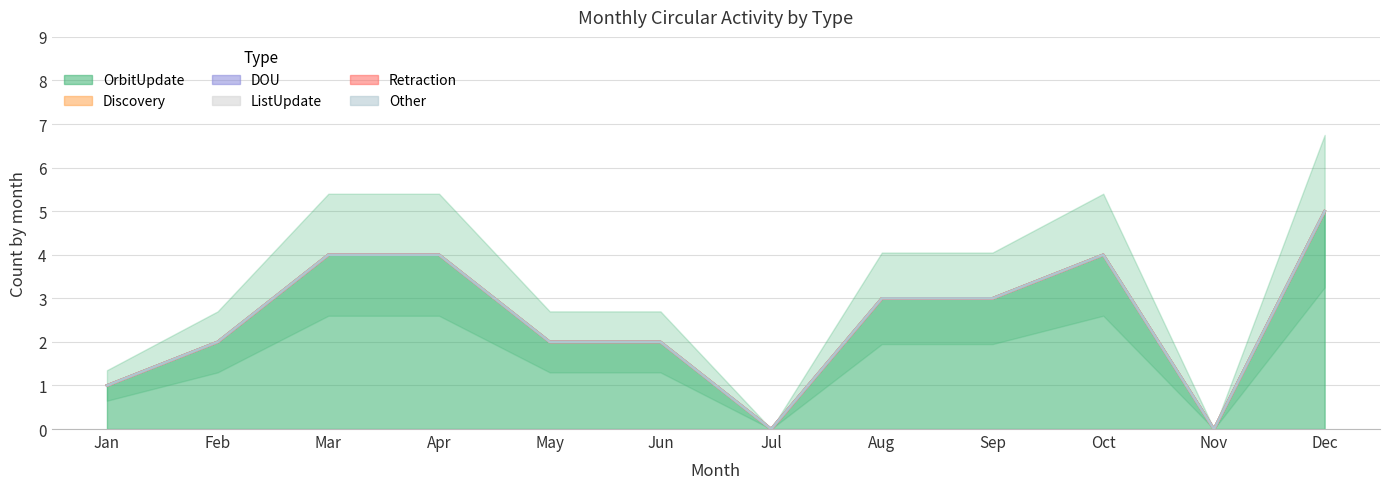

Reading left to right, list all the values displayed in this chart.

OrbitUpdate: Jan=1	Feb=2	Mar=4	Apr=4	May=2	Jun=2	Jul=0	Aug=3	Sep=3	Oct=4	Nov=0	Dec=5
Discovery: Jan=0	Feb=0	Mar=0	Apr=0	May=0	Jun=0	Jul=0	Aug=0	Sep=0	Oct=0	Nov=0	Dec=0
DOU: Jan=0	Feb=0	Mar=0	Apr=0	May=0	Jun=0	Jul=0	Aug=0	Sep=0	Oct=0	Nov=0	Dec=0
ListUpdate: Jan=0	Feb=0	Mar=0	Apr=0	May=0	Jun=0	Jul=0	Aug=0	Sep=0	Oct=0	Nov=0	Dec=0
Retraction: Jan=0	Feb=0	Mar=0	Apr=0	May=0	Jun=0	Jul=0	Aug=0	Sep=0	Oct=0	Nov=0	Dec=0
Other: Jan=0	Feb=0	Mar=0	Apr=0	May=0	Jun=0	Jul=0	Aug=0	Sep=0	Oct=0	Nov=0	Dec=0